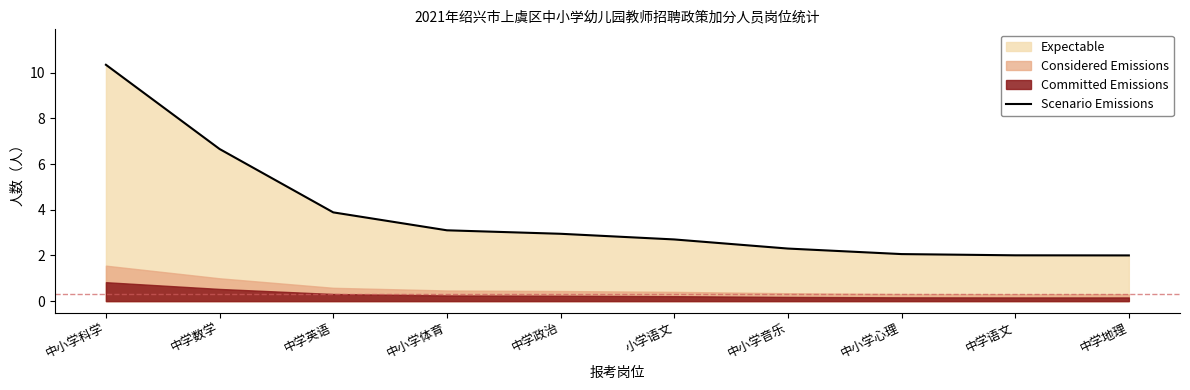

What value does the data have at 中小学科学?

10.3